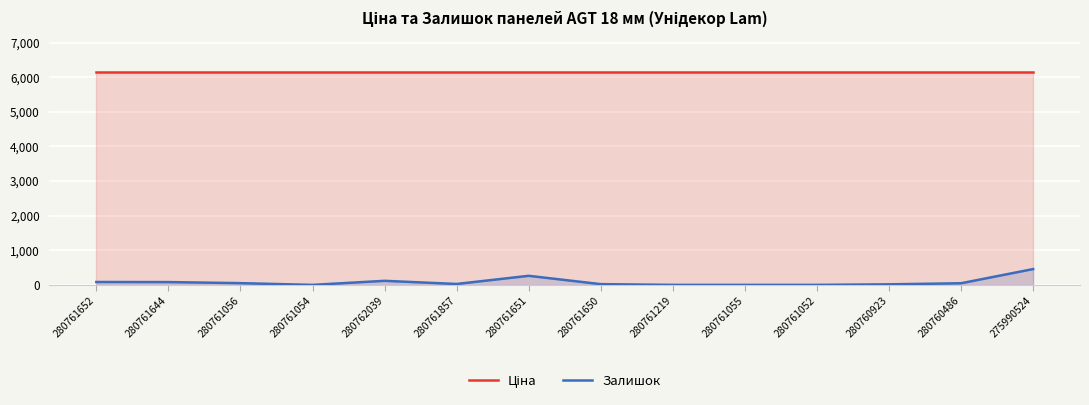

At which category is the sum across all series the highest?

275990524